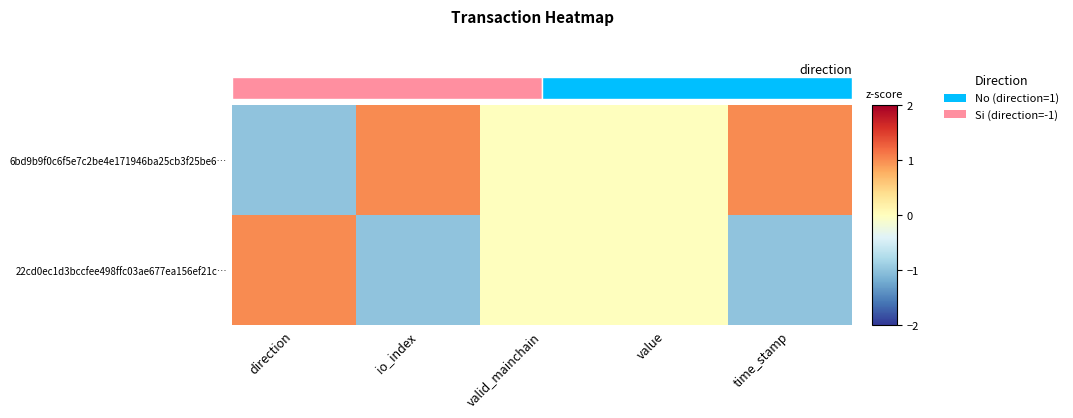

Rank the categories by 22cd0ec1d3bccfee498ffc03ae677ea156ef21c… value from highest to lowest.

direction, valid_mainchain, value, io_index, time_stamp